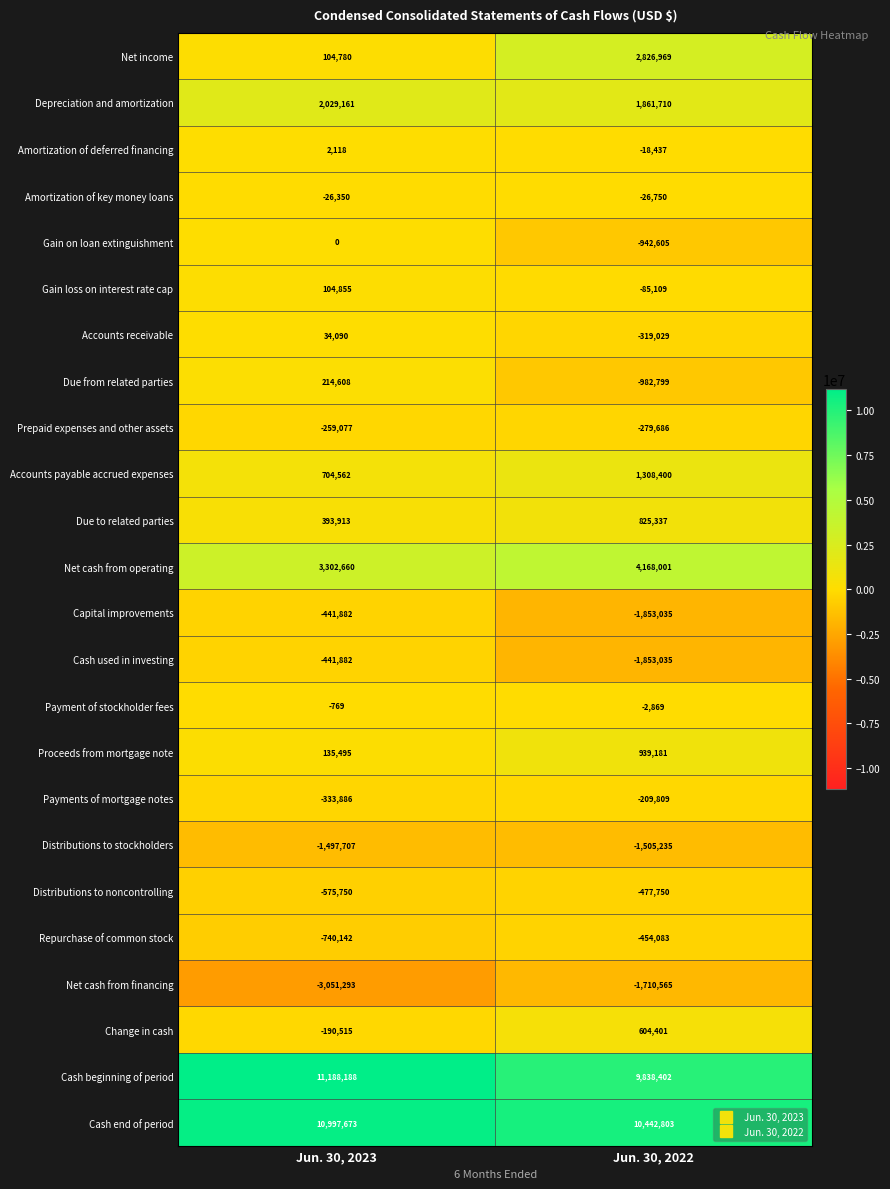

List the labels in order of Gain loss on interest rate cap value, largest first.

Jun. 30, 2023, Jun. 30, 2022